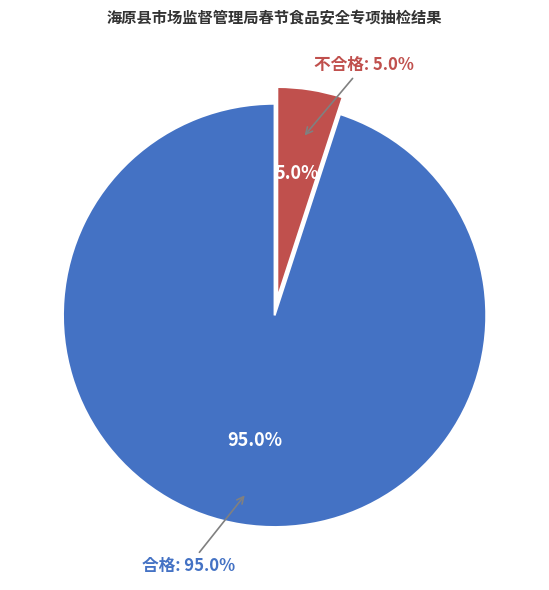

How many slices are in this pie chart?

2